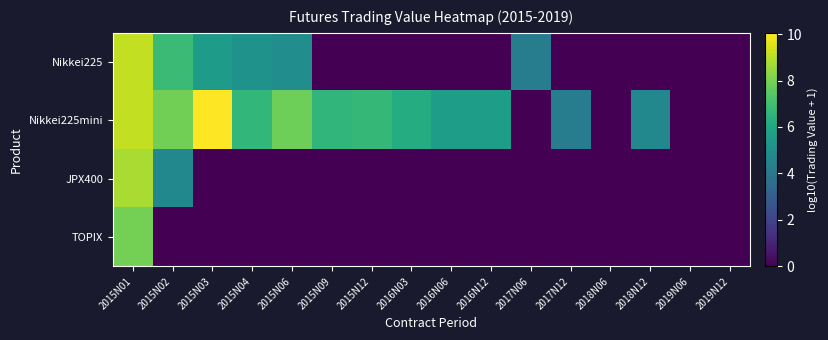

Reading left to right, what are all the values shown in this chart?

Nikkei225: 2015N01=9.1	2015N02=6.9	2015N03=5.5	2015N04=5.2	2015N06=4.9	2015N09=0.0	2015N12=0.0	2016N03=0.0	2016N06=0.0	2016N12=0.0	2017N06=4.2	2017N12=0.0	2018N06=0.0	2018N12=0.0	2019N06=0.0	2019N12=0.0
Nikkei225mini: 2015N01=9.1	2015N02=7.9	2015N03=10.1	2015N04=6.6	2015N06=7.8	2015N09=6.6	2015N12=6.7	2016N03=6.2	2016N06=5.6	2016N12=5.6	2017N06=0.0	2017N12=4.2	2018N06=0.0	2018N12=4.7	2019N06=0.0	2019N12=0.0
JPX400: 2015N01=8.8	2015N02=4.7	2015N03=0.0	2015N04=0.0	2015N06=0.0	2015N09=0.0	2015N12=0.0	2016N03=0.0	2016N06=0.0	2016N12=0.0	2017N06=0.0	2017N12=0.0	2018N06=0.0	2018N12=0.0	2019N06=0.0	2019N12=0.0
TOPIX: 2015N01=7.9	2015N02=0.0	2015N03=0.0	2015N04=0.0	2015N06=0.0	2015N09=0.0	2015N12=0.0	2016N03=0.0	2016N06=0.0	2016N12=0.0	2017N06=0.0	2017N12=0.0	2018N06=0.0	2018N12=0.0	2019N06=0.0	2019N12=0.0